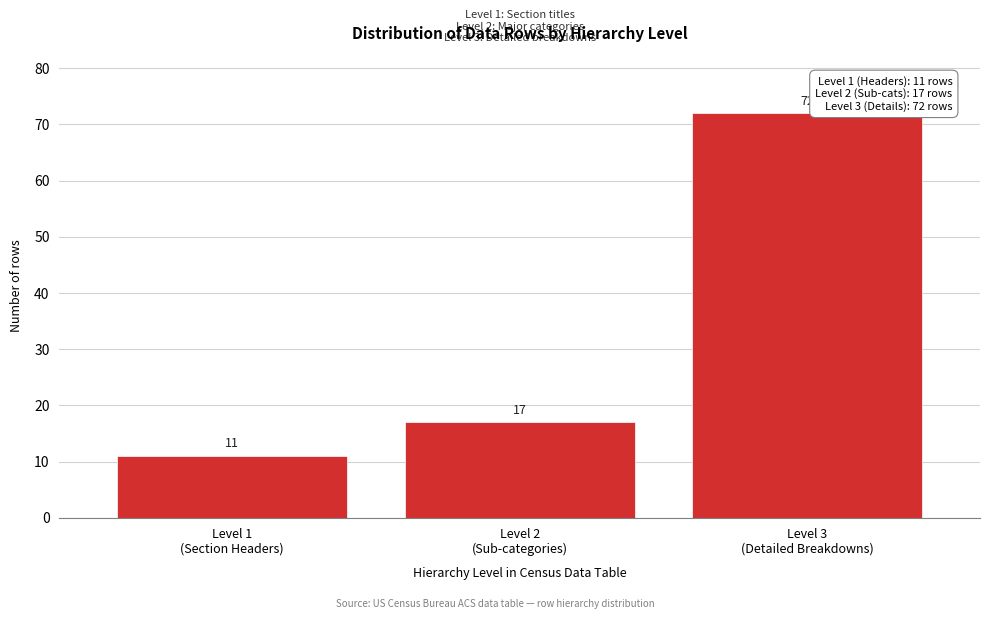

Reading right to left, transcribe all the data shown in this chart.

72	17	11